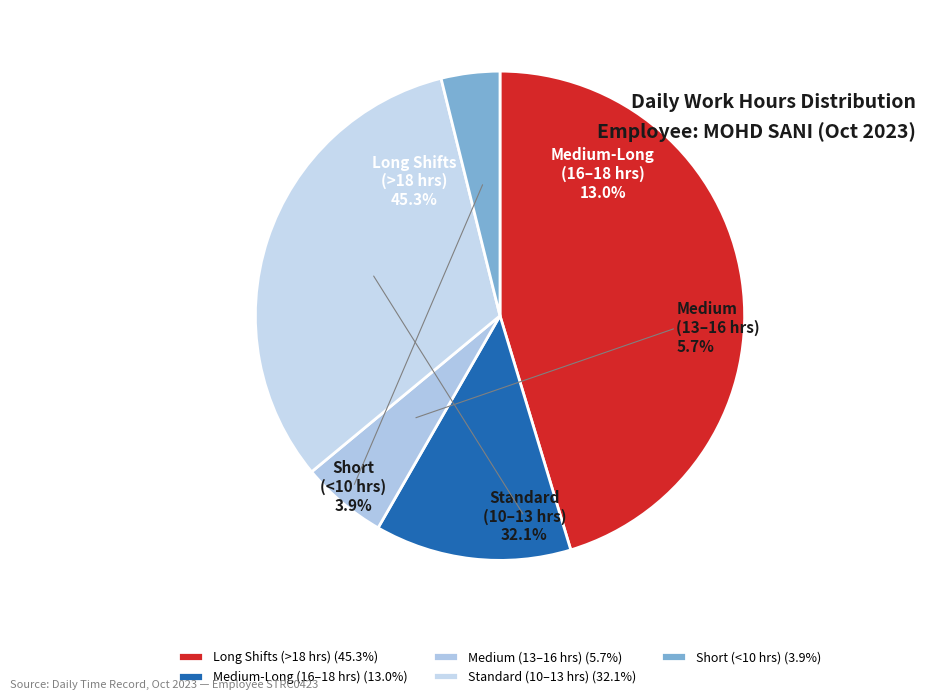

The 3-Tue slice represents 1% of the pie. True or false?

False